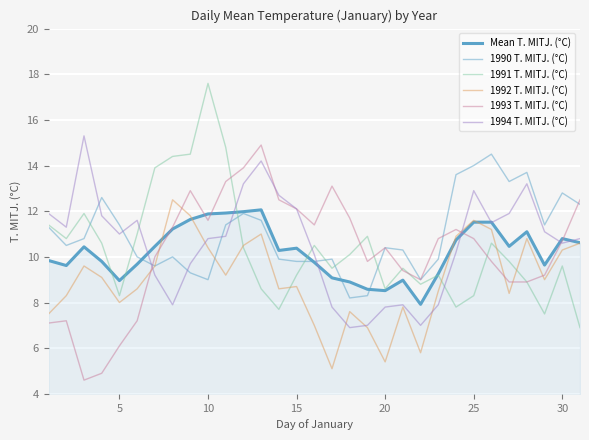

Reading left to right, extract all data points from this chart.

Mean T. MITJ. (°C): 9.8	9.6	10.4	9.8	9.0	9.7	10.5	11.2	11.6	11.9	11.9	12.0	12.1	10.3	10.4	9.8	9.1	8.9	8.6	8.5	9.0	7.9	9.3	10.7	11.5	11.5	10.5	11.1	9.6	10.8	10.6
1990 T. MITJ. (°C): 11.3	10.5	10.8	12.6	11.4	10.0	9.6	10.0	9.3	9.0	11.4	11.9	11.6	9.9	9.8	9.8	9.9	8.2	8.3	10.4	10.3	9.0	9.9	13.6	14.0	14.5	13.3	13.7	11.4	12.8	12.3
1991 T. MITJ. (°C): 11.4	10.8	11.9	10.6	8.3	11.0	13.9	14.4	14.5	17.6	14.8	10.4	8.6	7.7	9.2	10.5	9.5	10.1	10.9	8.6	9.5	8.8	9.2	7.8	8.3	10.6	9.8	8.9	7.5	9.6	6.9
1992 T. MITJ. (°C): 7.5	8.3	9.6	9.1	8.0	8.6	9.6	12.5	11.8	10.4	9.2	10.5	11.0	8.6	8.7	7.0	5.1	7.6	6.9	5.4	7.8	5.8	8.5	10.9	11.6	11.2	8.4	10.8	9.0	10.3	10.6
1993 T. MITJ. (°C): 7.1	7.2	4.6	4.9	6.1	7.2	10.0	11.3	12.9	11.6	13.3	13.9	14.9	12.5	12.1	11.4	13.1	11.7	9.8	10.4	9.4	9.0	10.8	11.2	10.8	9.8	8.9	8.9	9.2	10.7	12.5
1994 T. MITJ. (°C): 11.9	11.3	15.3	11.8	11.0	11.6	9.2	7.9	9.7	10.8	10.9	13.2	14.2	12.7	12.1	10.1	7.8	6.9	7.0	7.8	7.9	7.0	7.9	10.2	12.9	11.5	11.9	13.2	11.1	10.6	10.8